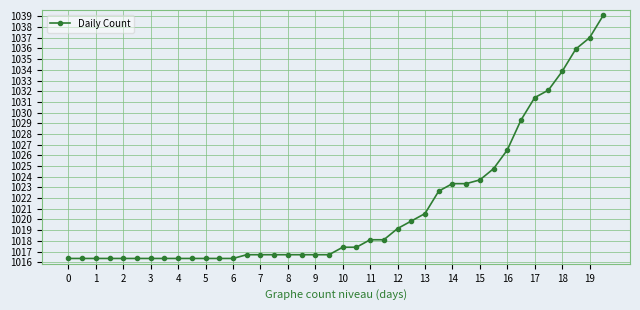

What is the sum of all values?

40843.0